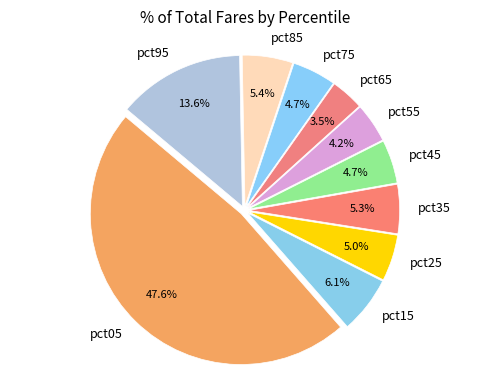

What percentage is the pct35 slice, to the nearest percent?

5%